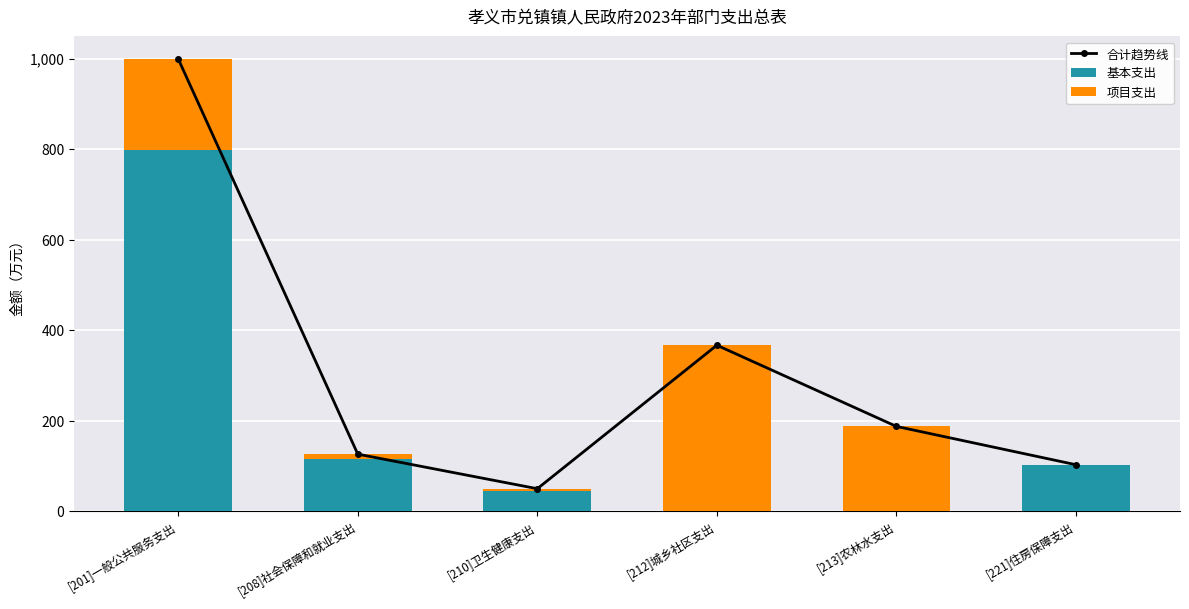

At which label does 合计趋势线 reach its peak?

[201]一般公共服务支出